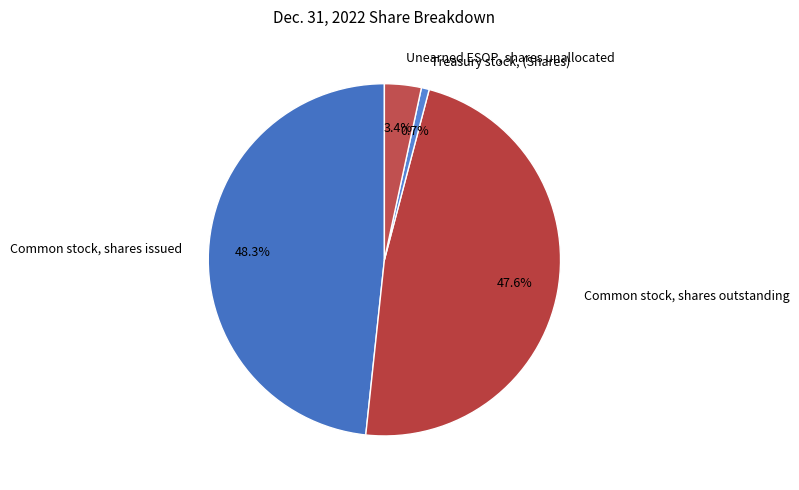

What is the largest slice in the pie chart?

Common stock, shares issued